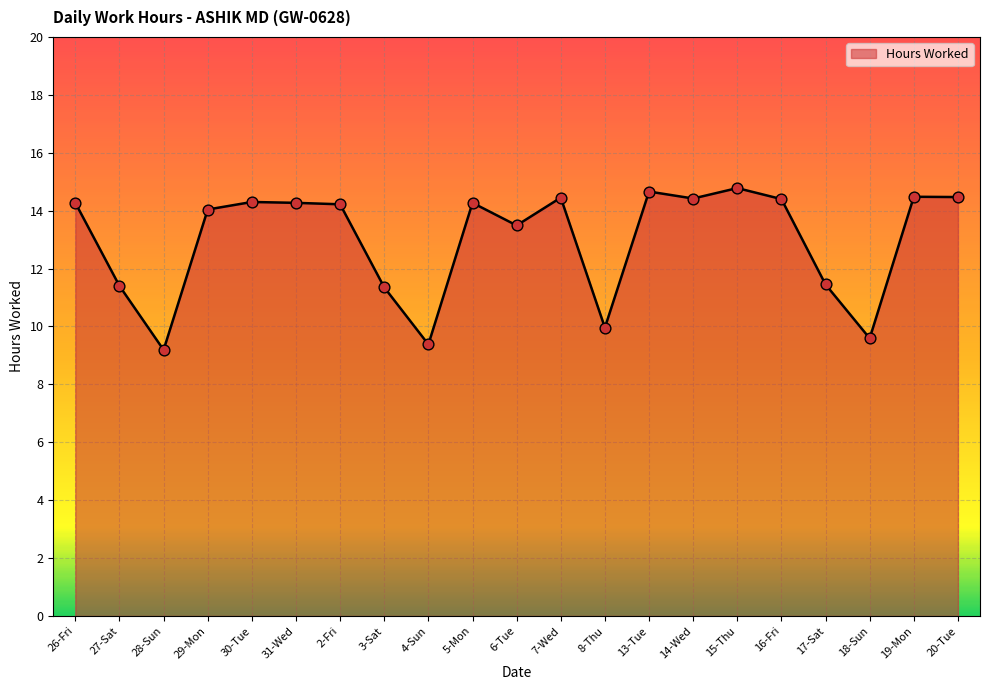

Approximately how many times larger is the value at 6-Tue compared to 15-Thu?

0.9